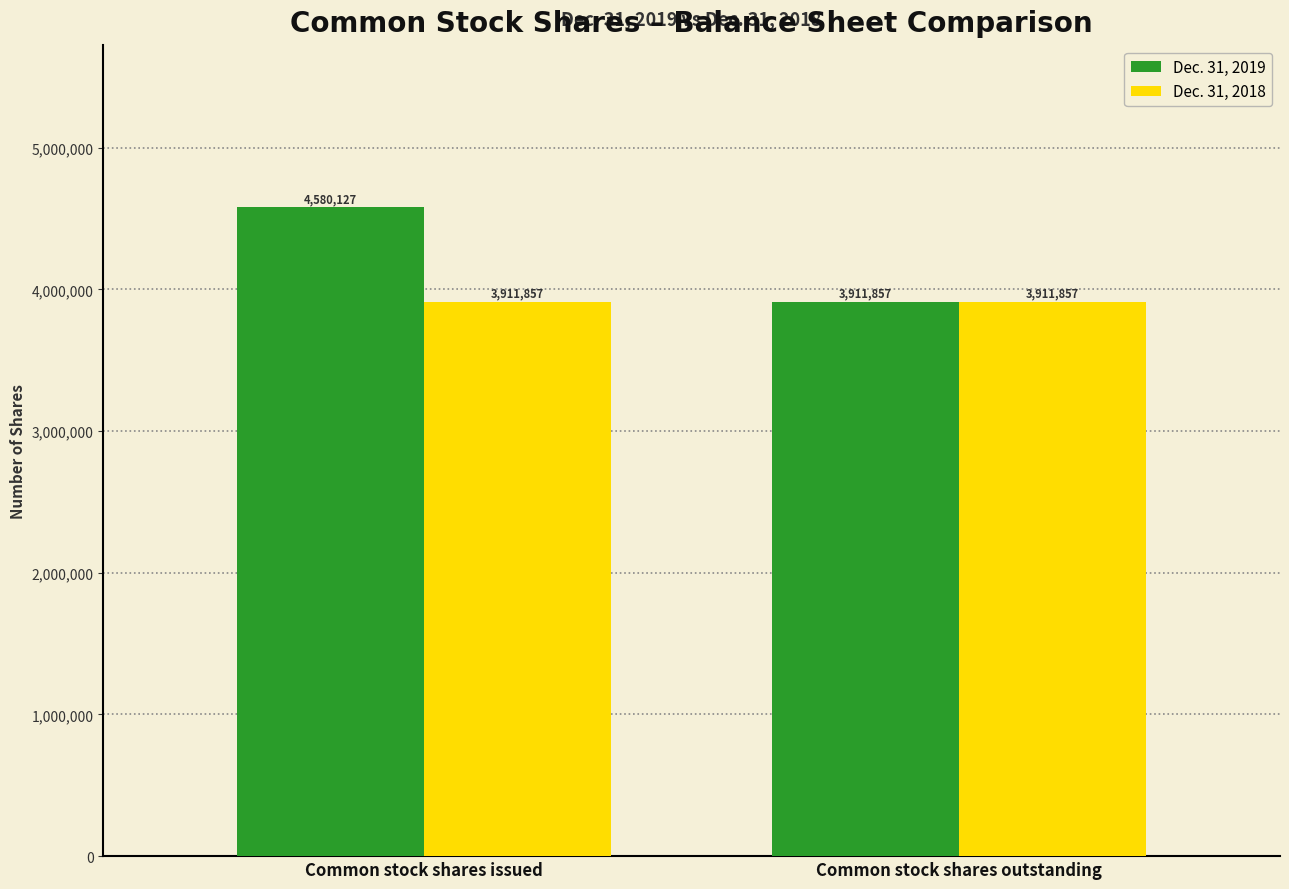

Which series has the widest spread of values?

Dec. 31, 2019